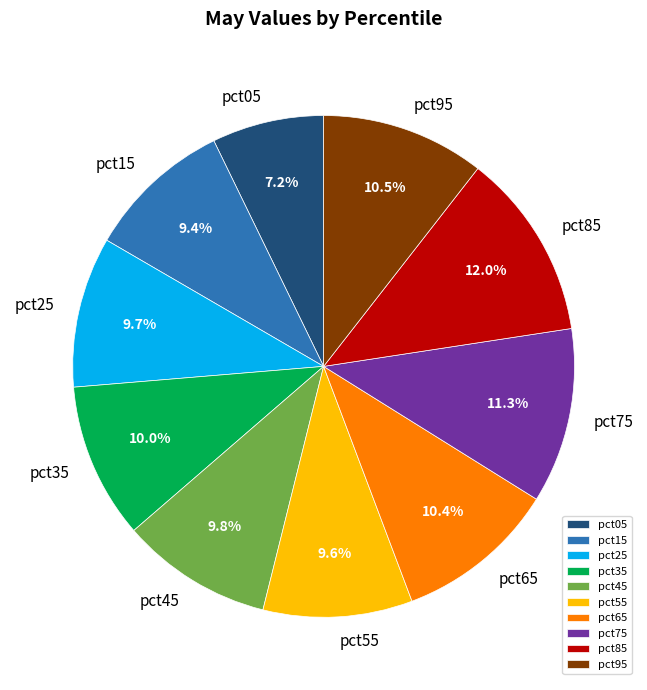

True or false: pct05 accounts for 1% of the total.

False